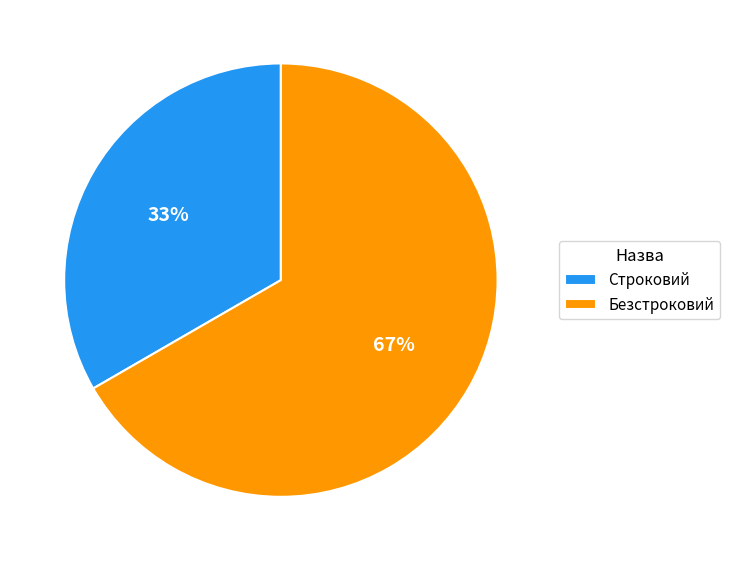

True or false: Строковий accounts for 47% of the total.

False